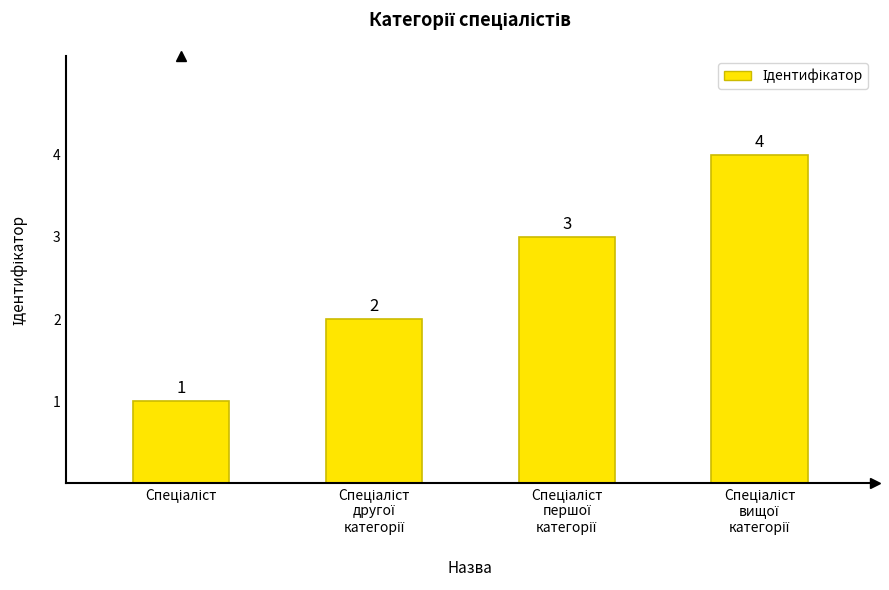

Count the values in the range 2 to 4.

3